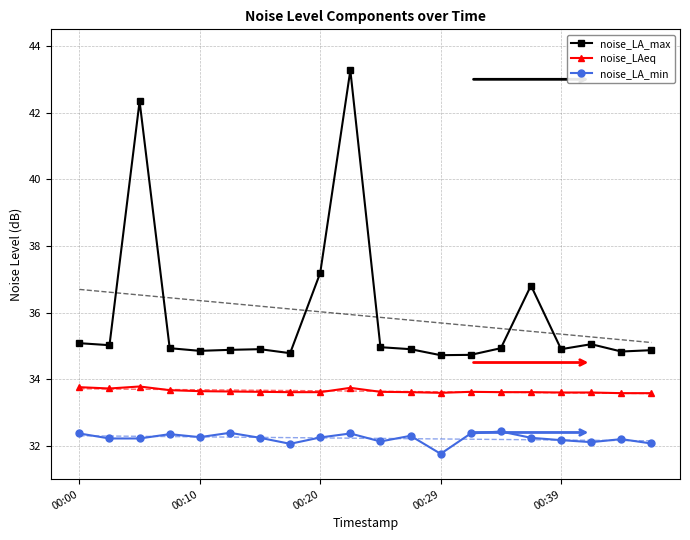

What is the smallest value displayed?

31.8